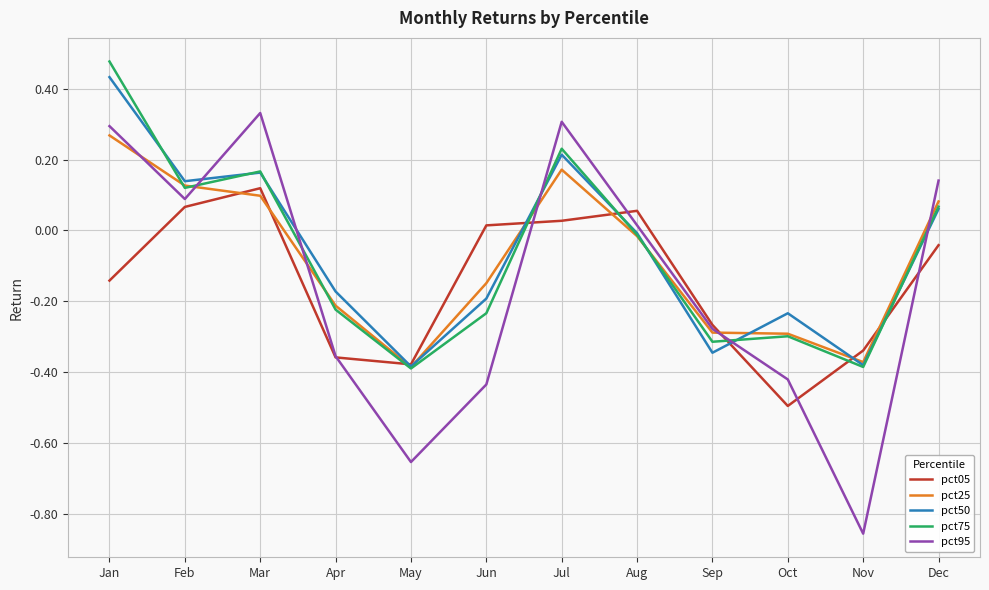

Rank the series by their maximum value, from lowest to highest.

pct05, pct25, pct95, pct50, pct75